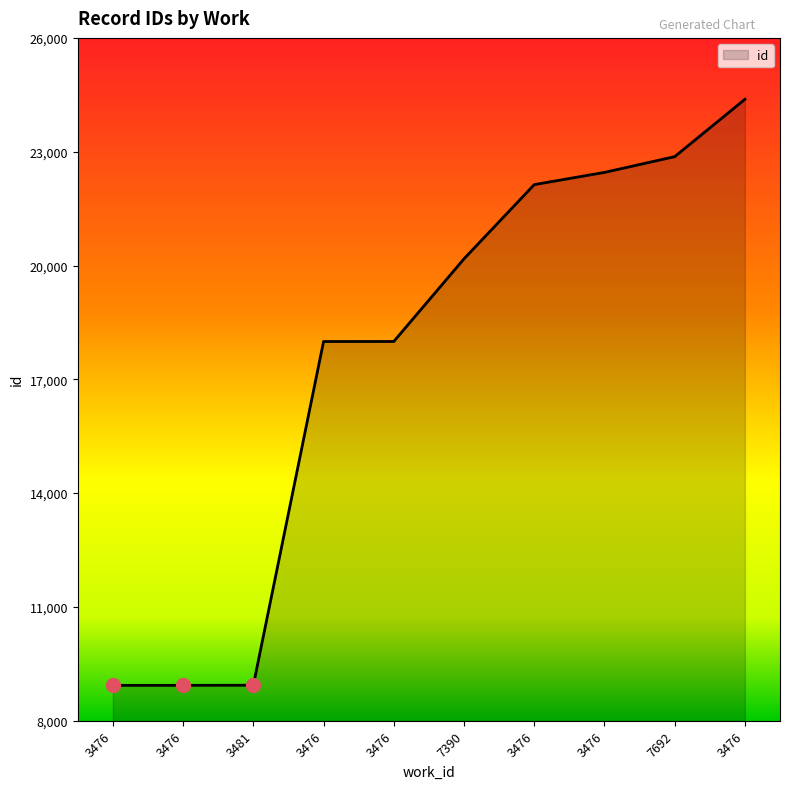

How many lines are shown in the chart?

1